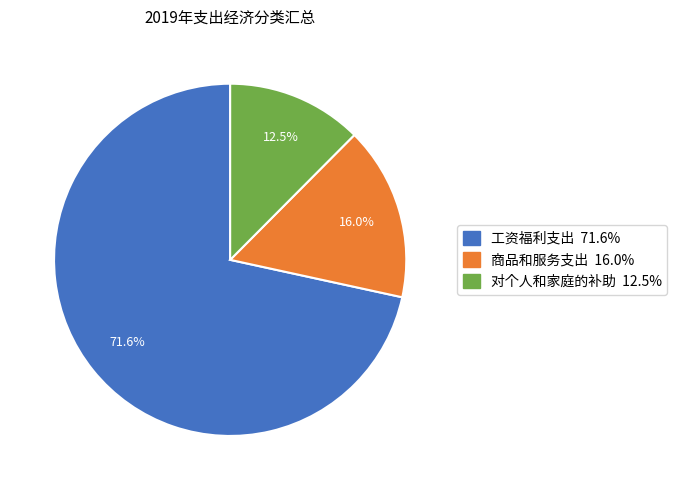

To the nearest percent, what is the difference between the 对个人和家庭的补助 and 工资福利支出 slice percentages?

59%